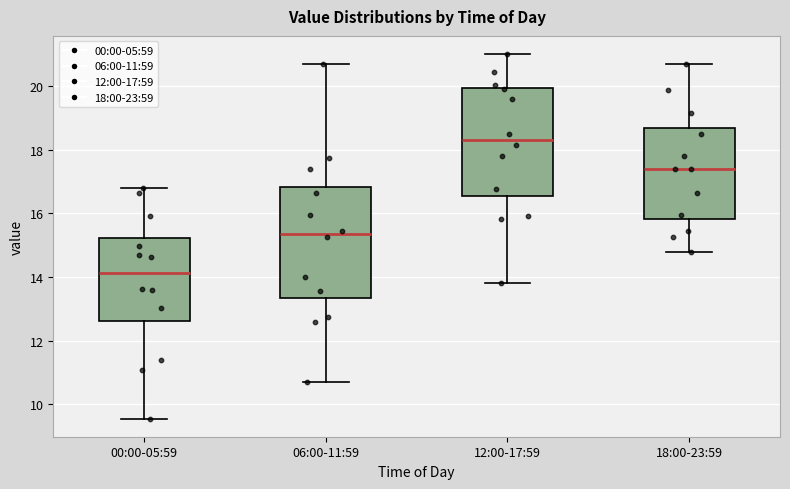

Which box's median line is the highest?

12:00-17:59